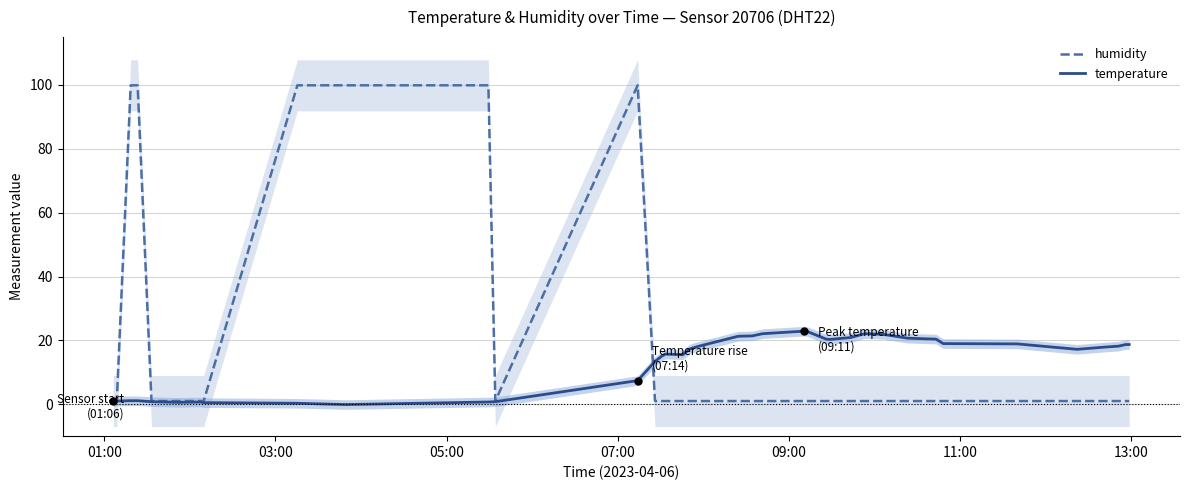

What is the maximum value for humidity?

99.9